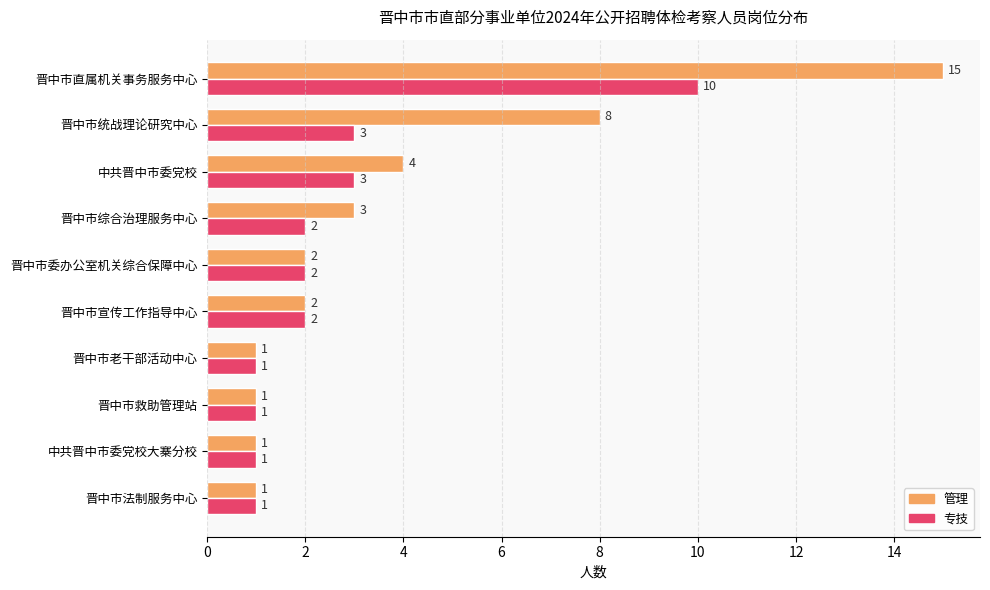

The value of 管理 at 晋中市老干部活动中心 is 0. True or false?

False